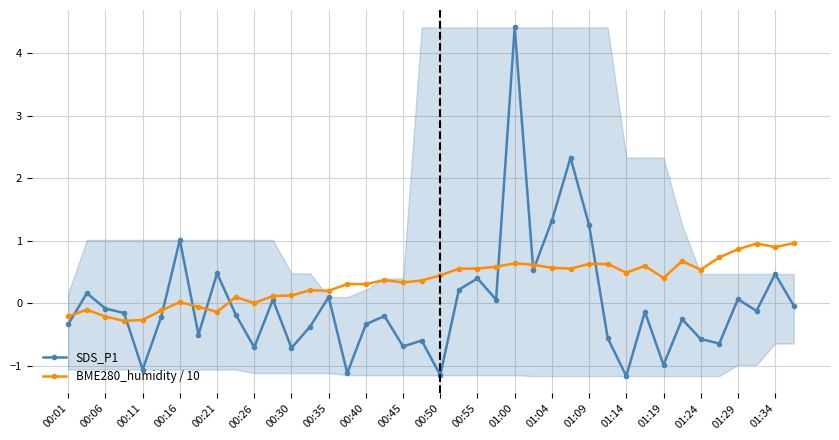

True or false: SDS_P1 has more than 1 points higher than both neighbors.

True